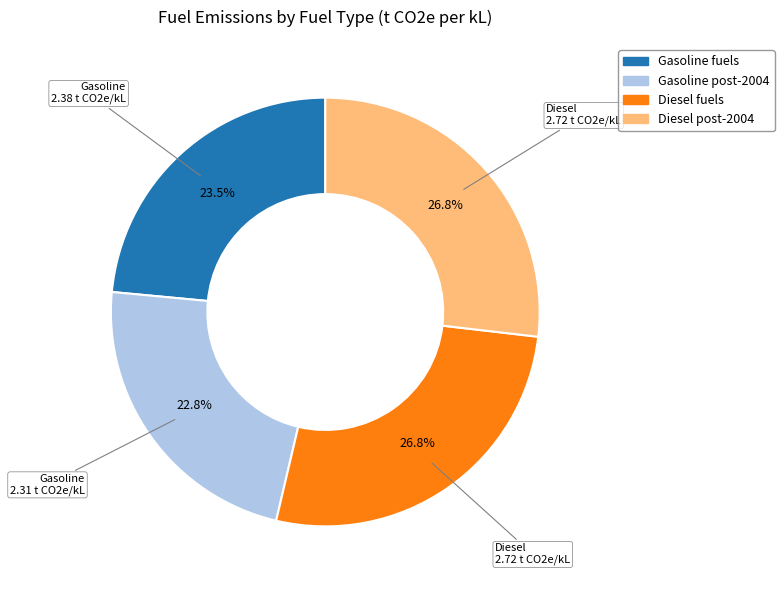

Does any single category account for the majority?

No